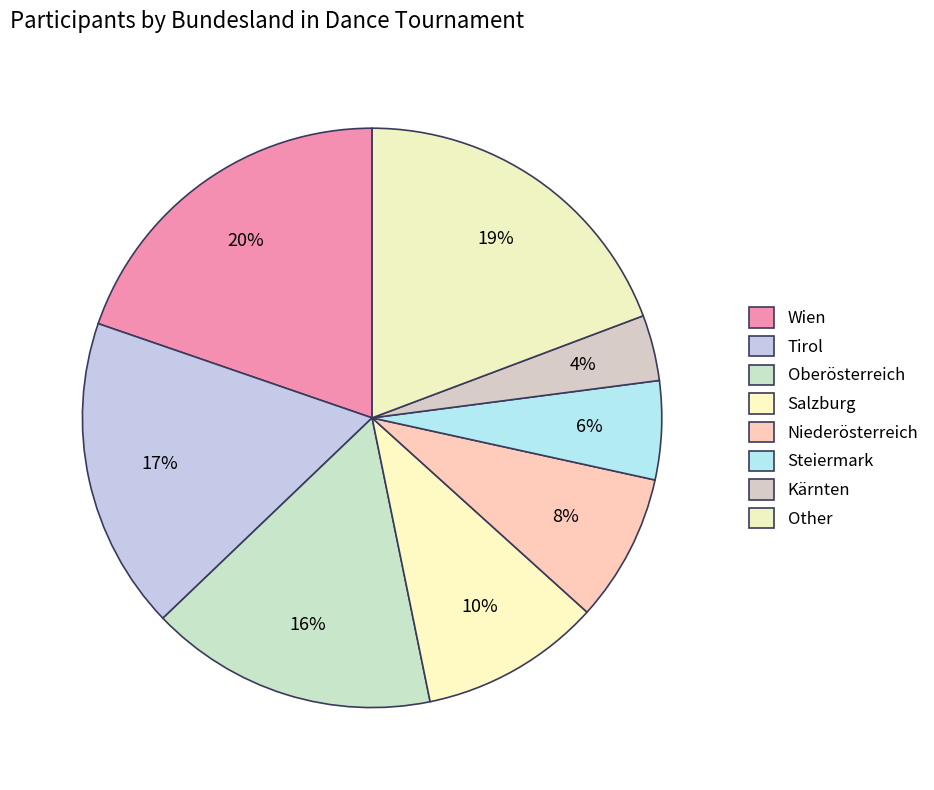

To the nearest percent, what is the combined percentage of Wien and Salzburg?

30%